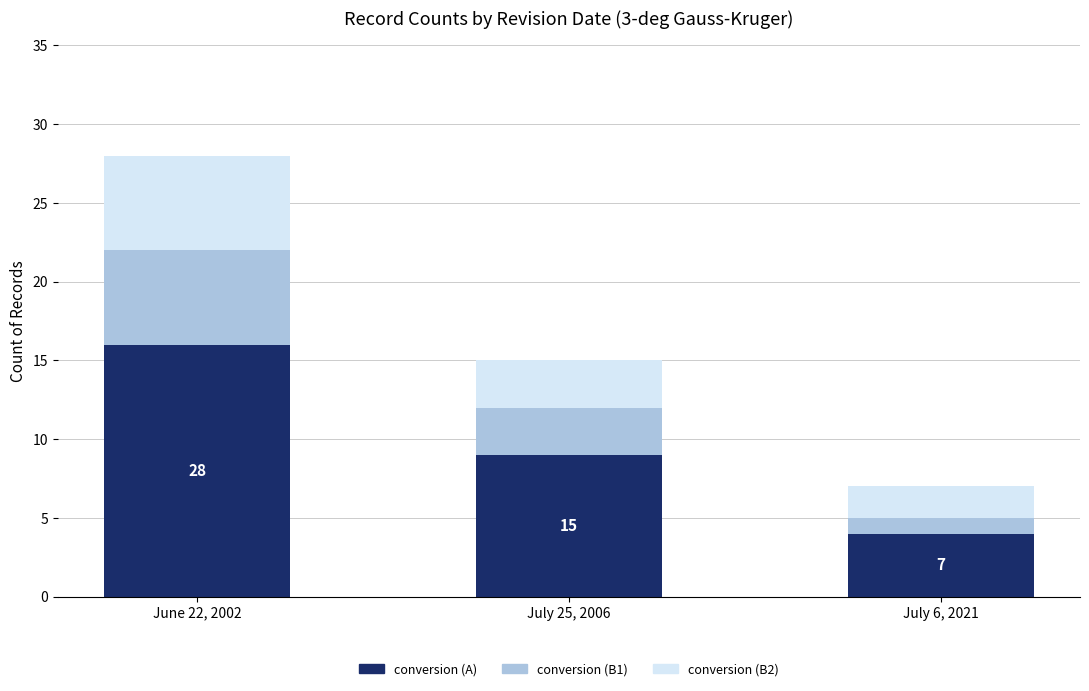

At which category is the sum across all series the highest?

June 22, 2002